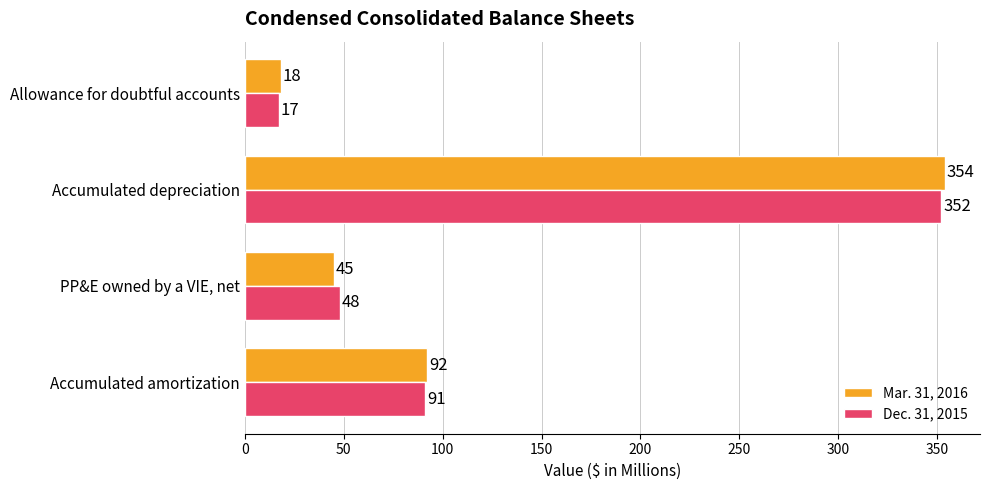

What is the approximate value of Dec. 31, 2015 at PP&E owned by a VIE, net, to the nearest 10?

50